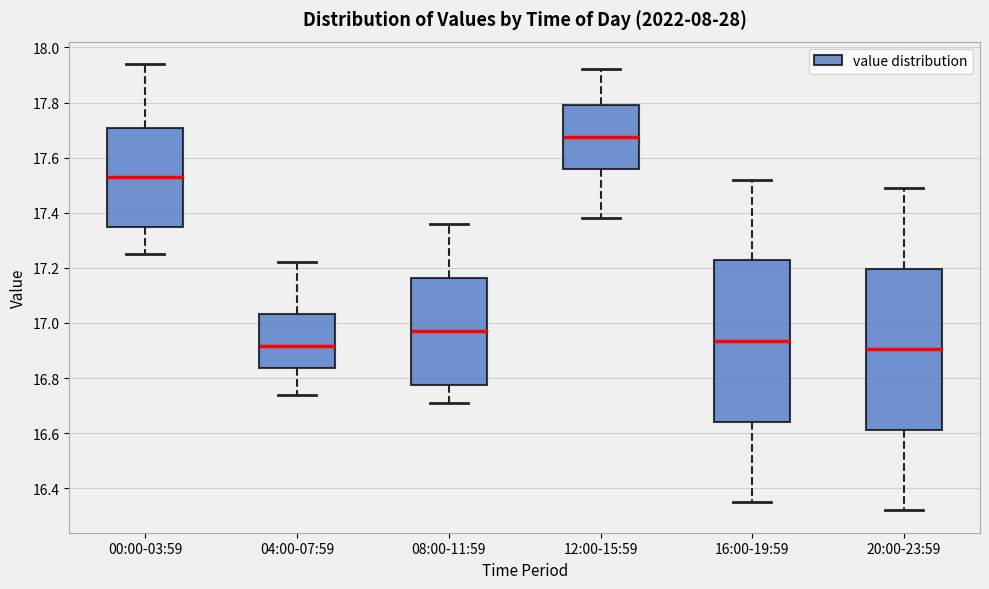

Where does the lower whisker of the box for 00:00-03:59 end on the y-axis? The values are not printed on the chart, so give them approximately, as read against the axis.

17.26